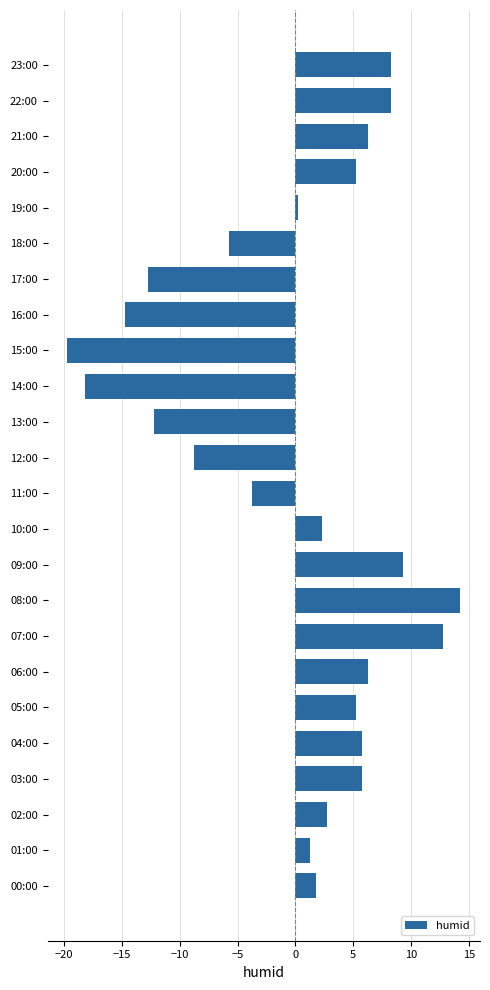

Reading bottom to top, extract all data points from this chart.

1.8	1.3	2.8	5.8	5.8	5.3	6.3	12.8	14.3	9.3	2.3	-3.7	-8.7	-12.2	-18.2	-19.7	-14.7	-12.7	-5.7	0.3	5.3	6.3	8.3	8.3